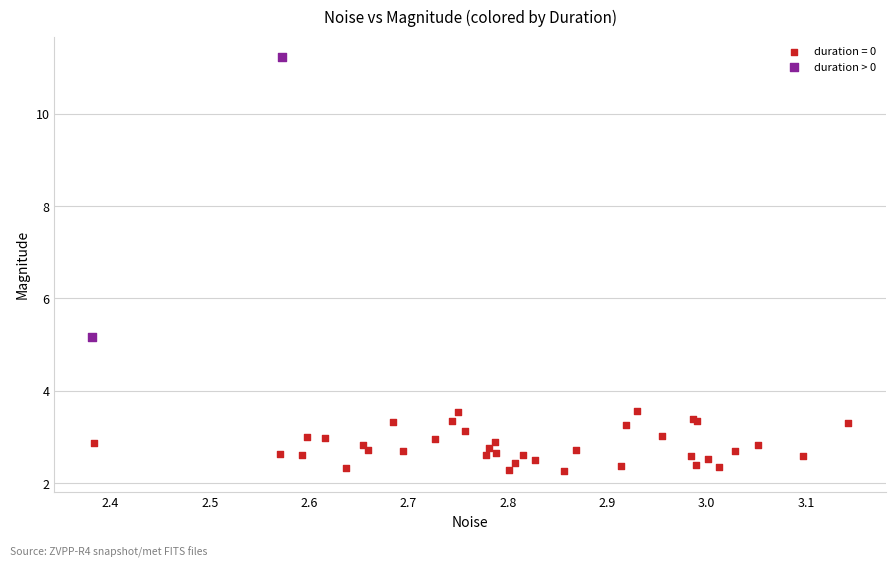

What are all the series names shown in the legend?

duration = 0, duration > 0